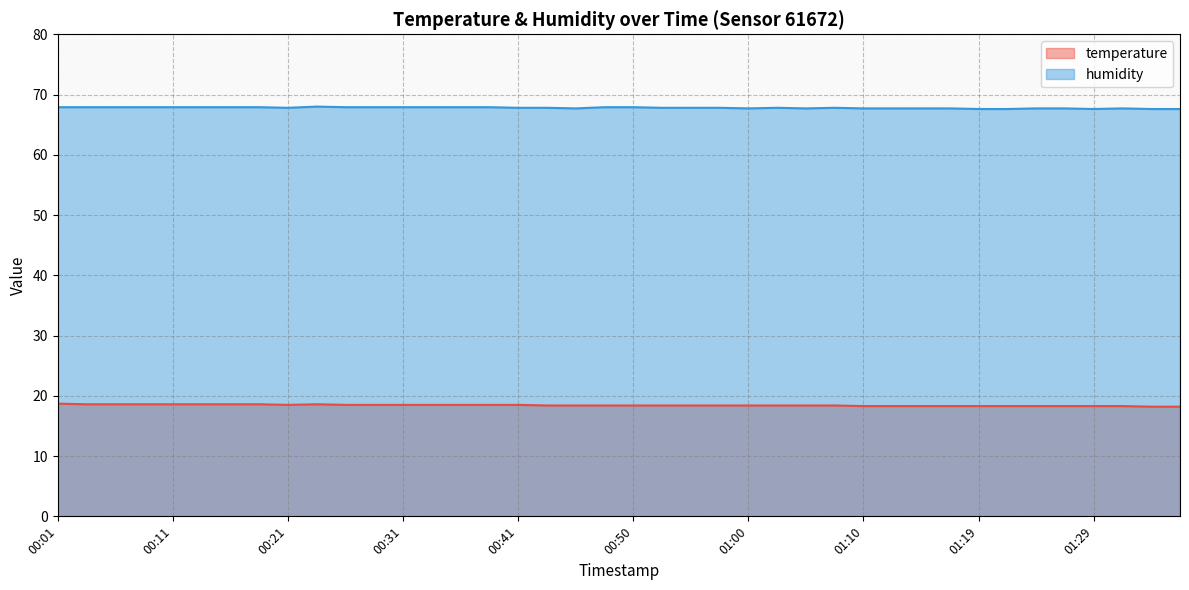

Which has a higher value, 01:24 or 01:19?

01:24